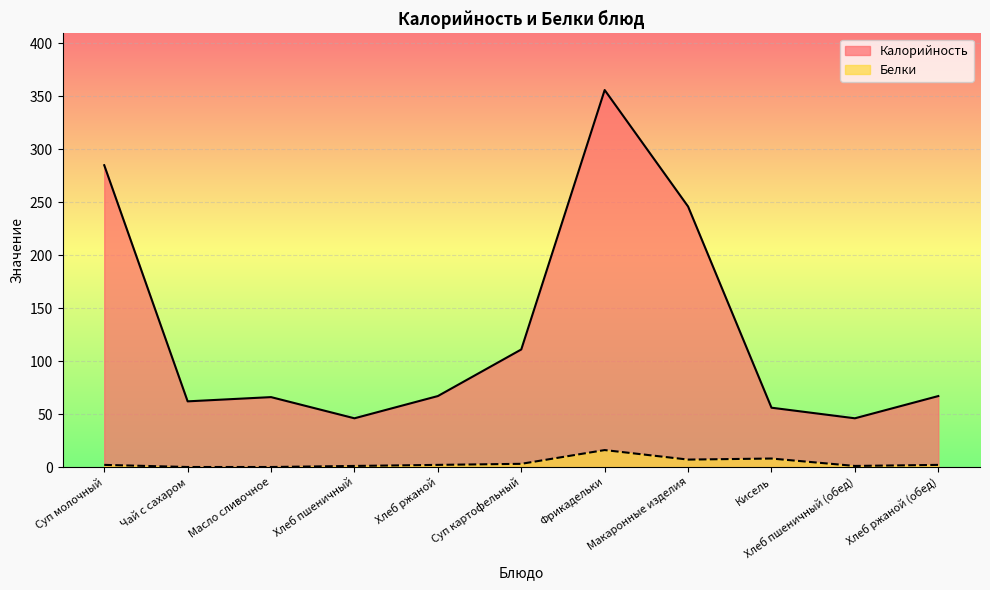

Count the number of categories in the chart.

11